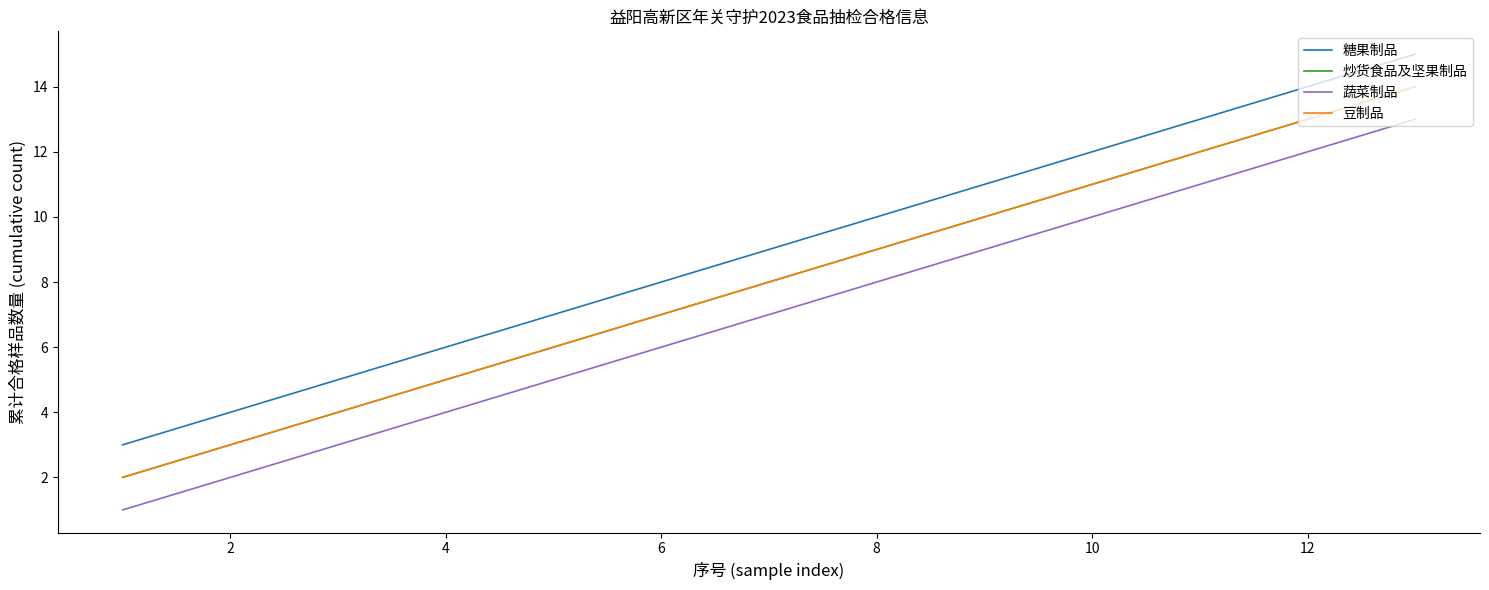

Is this an area chart (filled region under the line)?

No